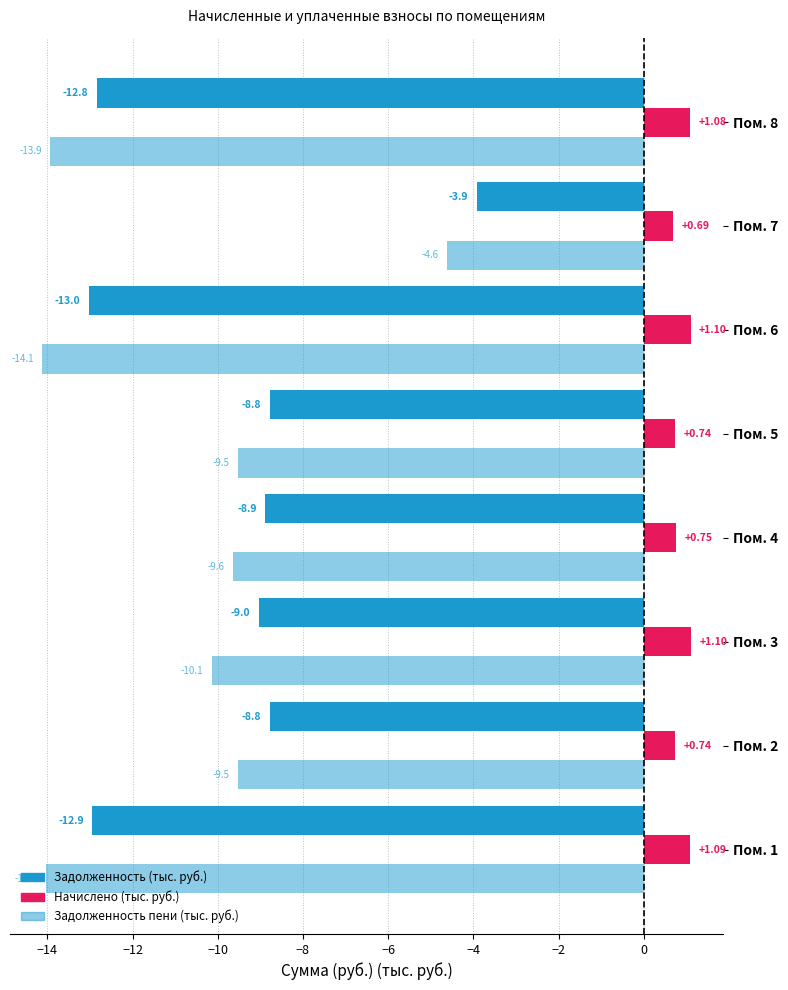

How many series are shown in this chart?

3